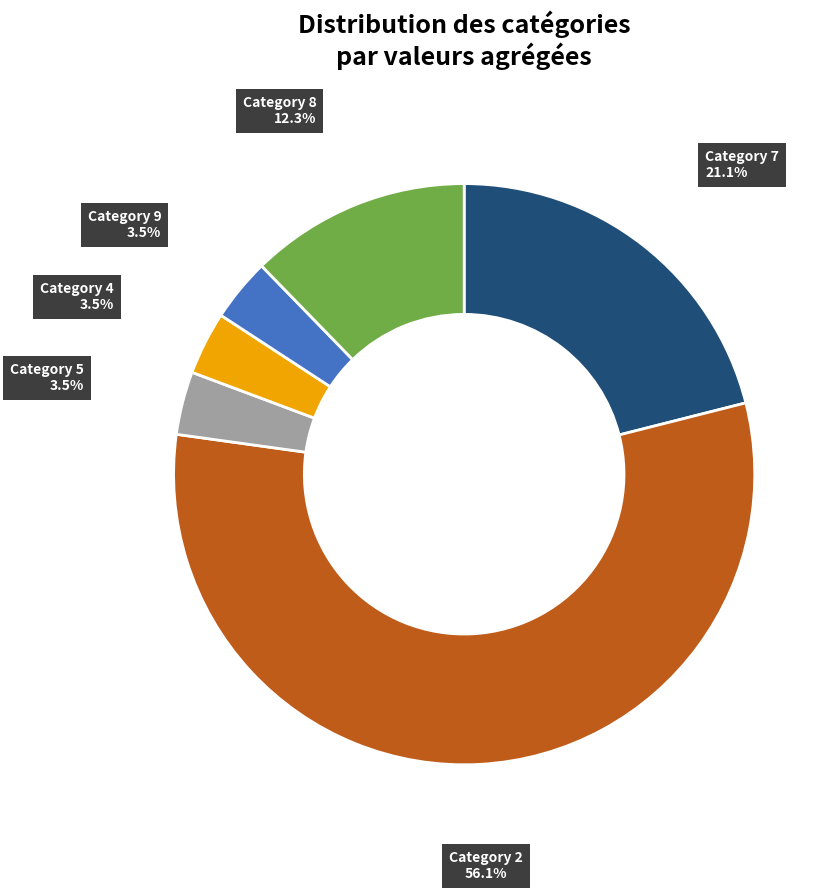

Does any single category account for the majority?

Yes